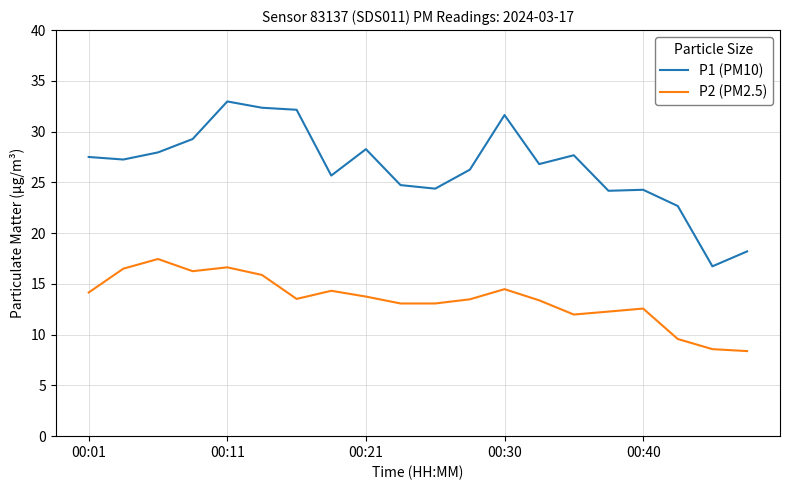

True or false: P2 (PM2.5) and P1 (PM10) intersect in this chart.

False